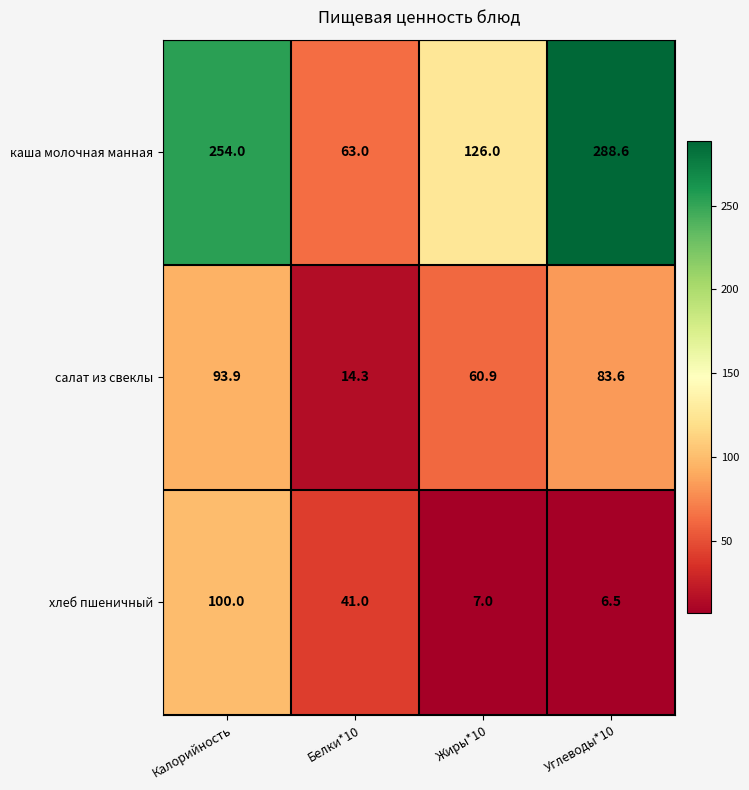

At which label does хлеб пшеничный first exceed 41?

Калорийность